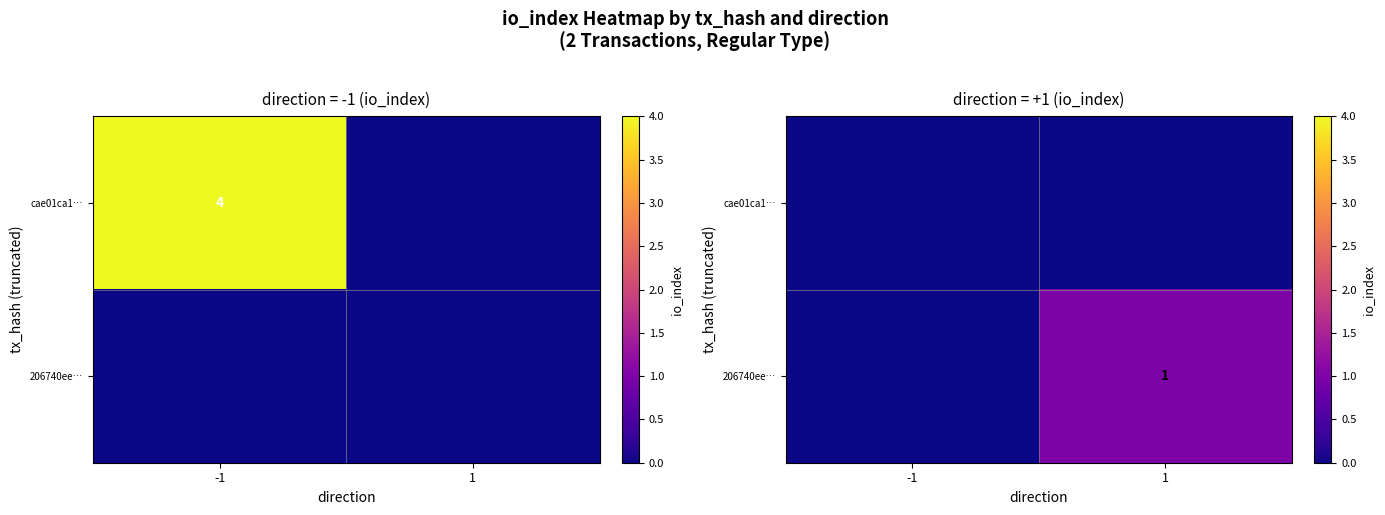

Is the value of 206740ee… at 1 greater than the value of cae01ca1… at 1?

Yes